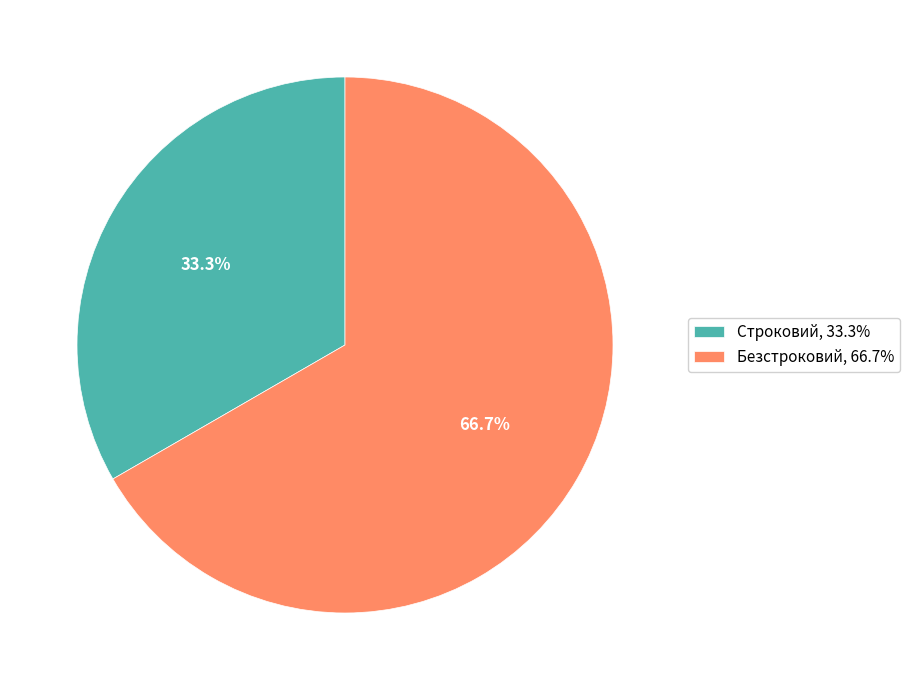

Approximately how many times larger is the value at Строковий compared to Безстроковий?

0.5